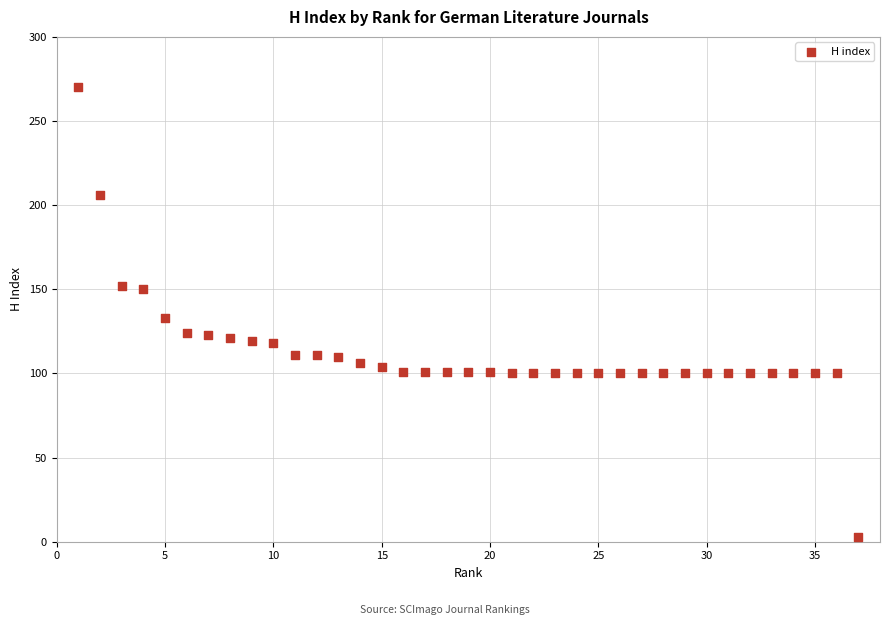

What is the range of X values (max minus min)?

36